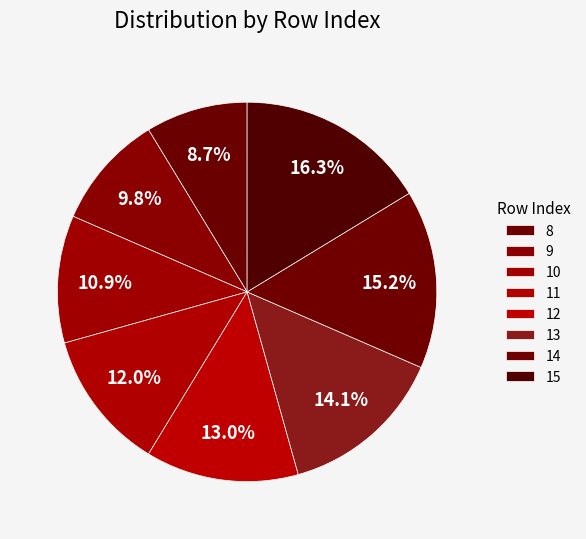

Which category has the biggest portion of the pie?

15